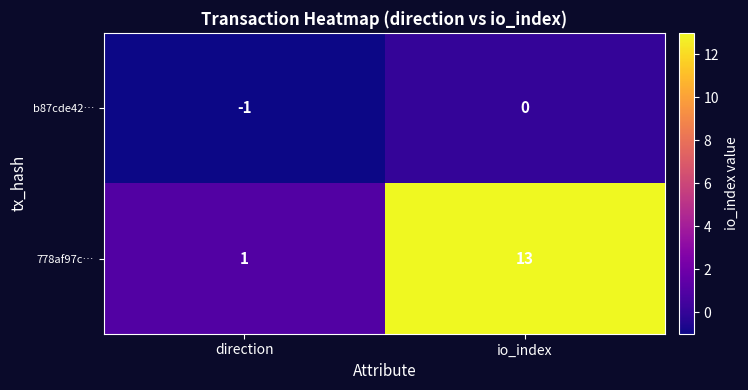

Reading left to right, list all the values displayed in this chart.

b87cde42…: direction=-1	io_index=0
778af97c…: direction=1	io_index=13